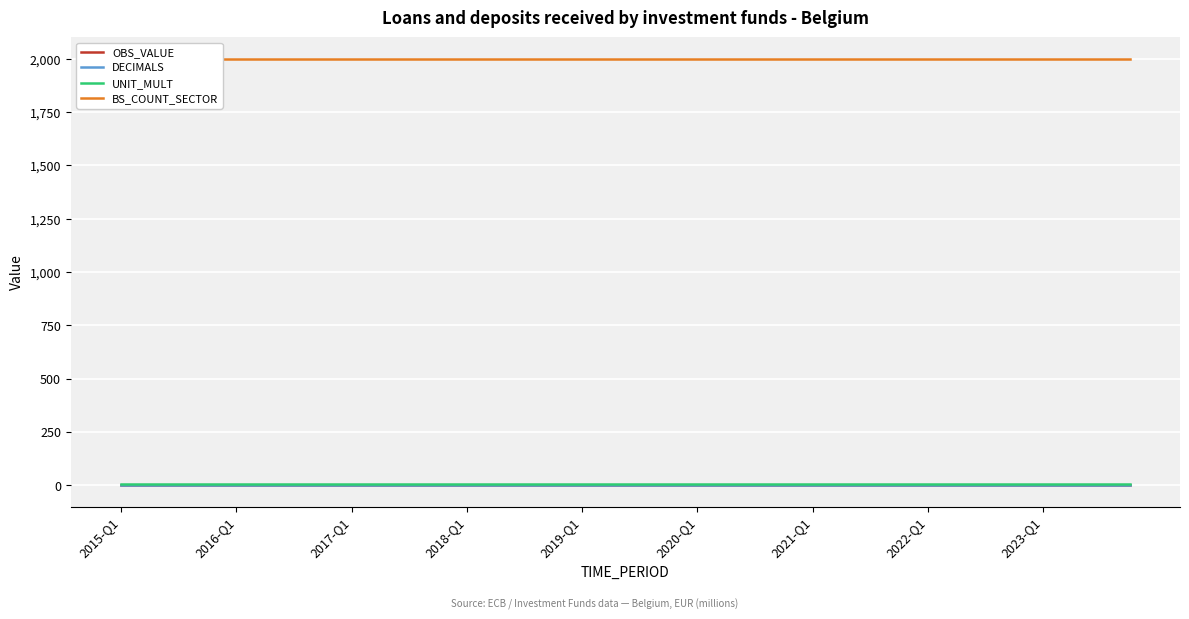

At which category is the sum across all series the highest?

2015-Q1